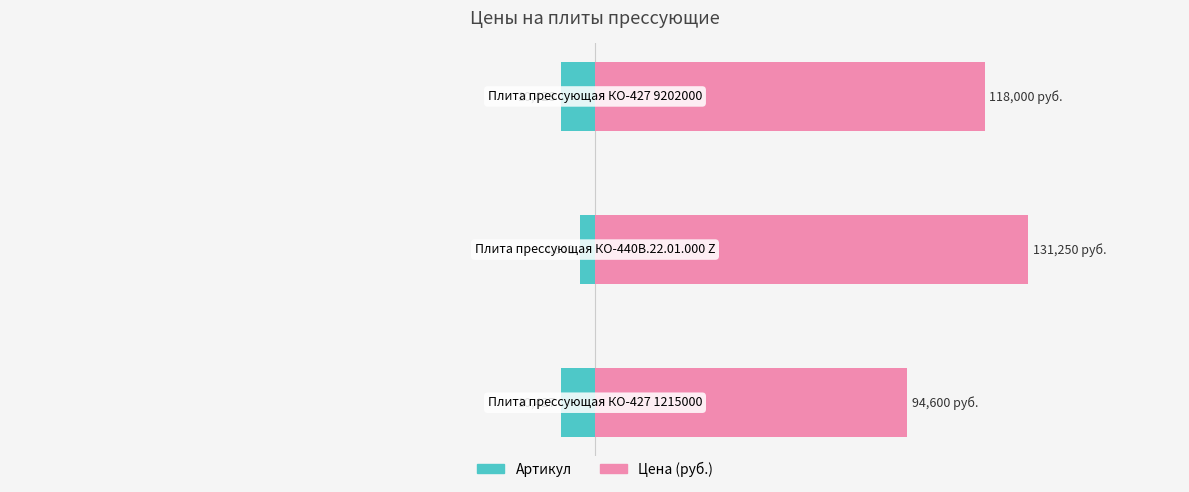

What is the smallest value displayed?

-10428